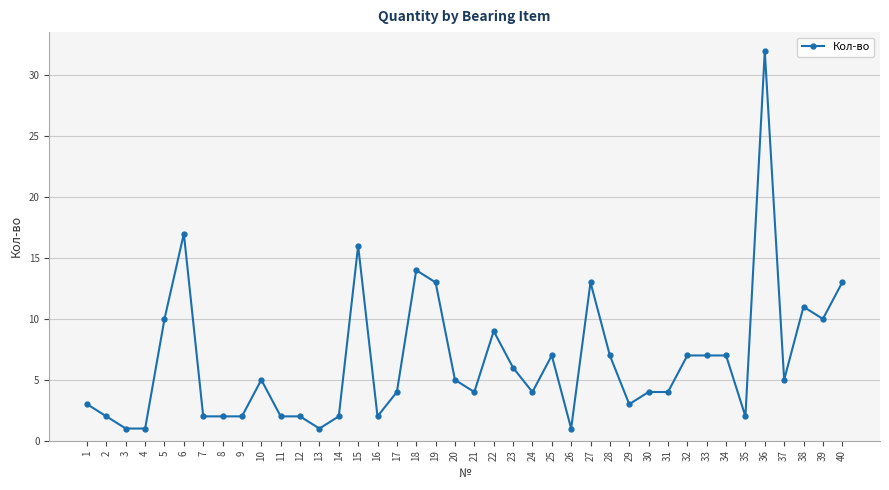

At which label does the data first exceed 5?

5